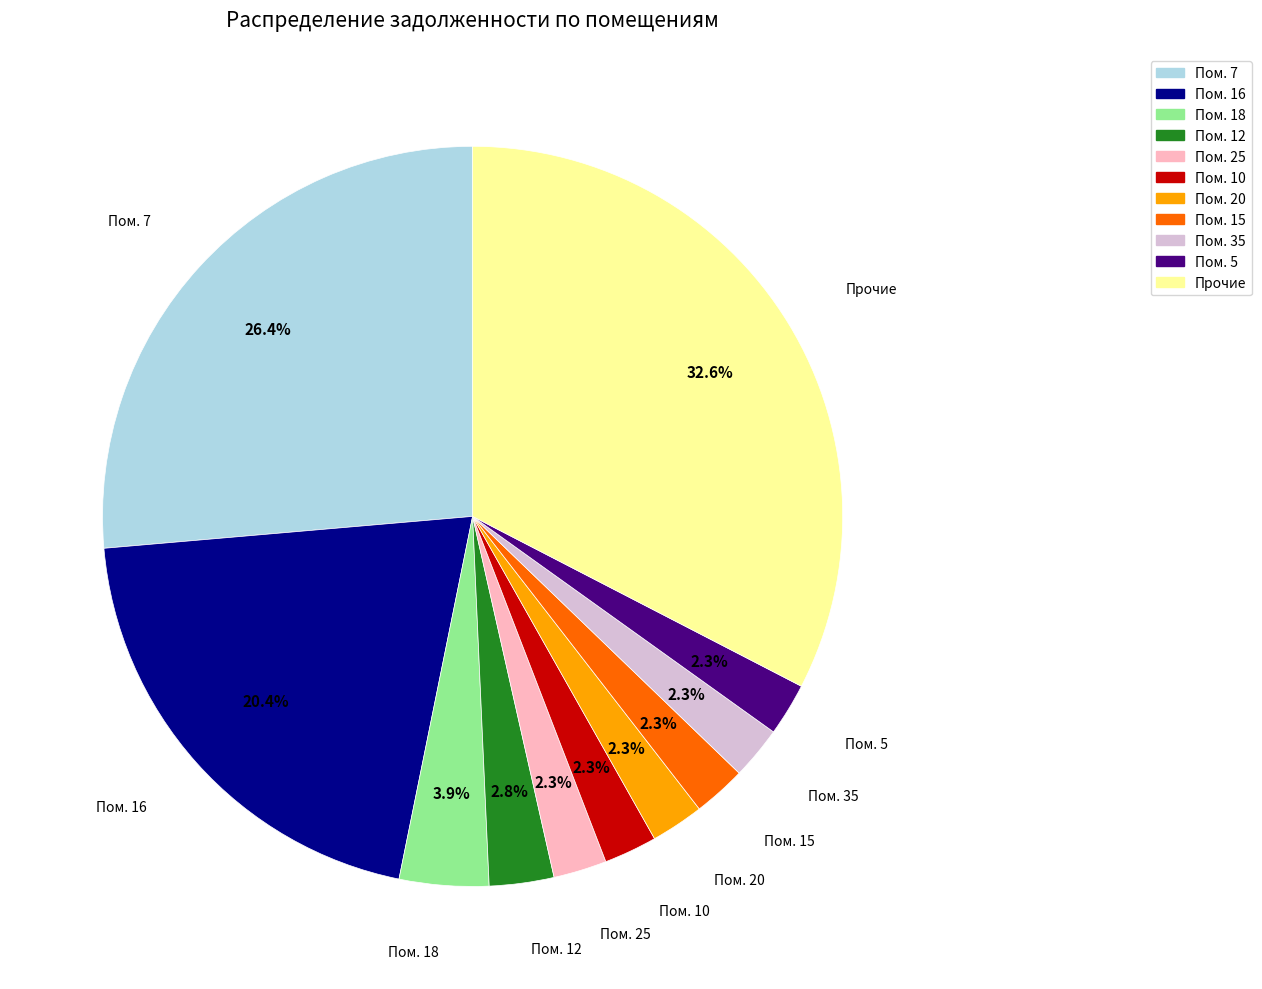

Does any single category account for the majority?

No